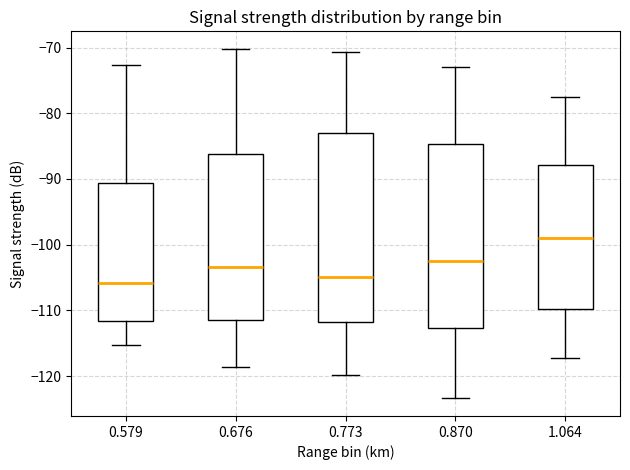

Where is the lower edge of the box at x = 0.579 on the y-axis? The values are not printed on the chart, so give them approximately, as read against the axis.

-112